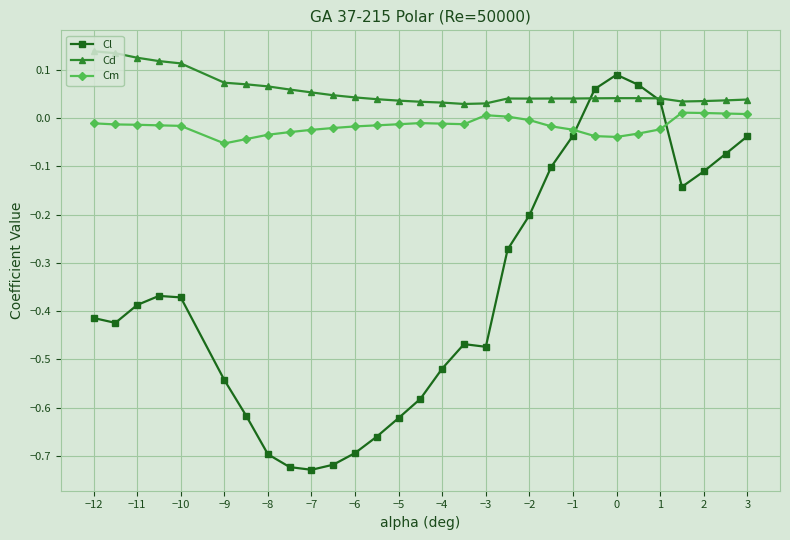

Rank the series by their maximum value, from lowest to highest.

Cm, Cl, Cd